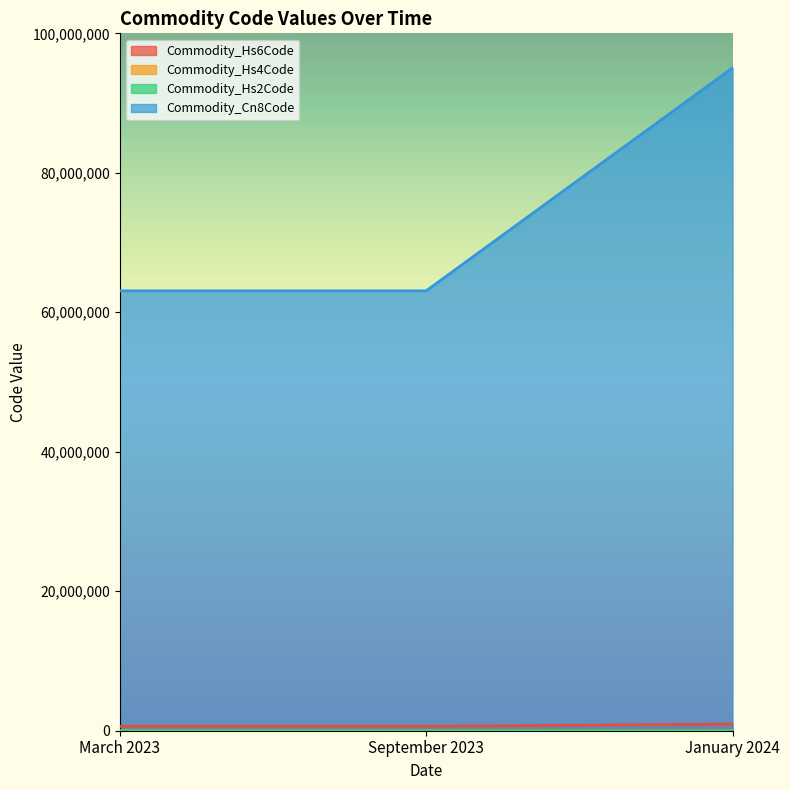

Reading right to left, what are all the values shown in this chart?

Commodity_Hs6Code: 950510	630790	630790
Commodity_Hs4Code: 95051010	63079091	63079091
Commodity_Hs2Code: 9505	6307	6307
Commodity_Cn8Code: 95	63	63